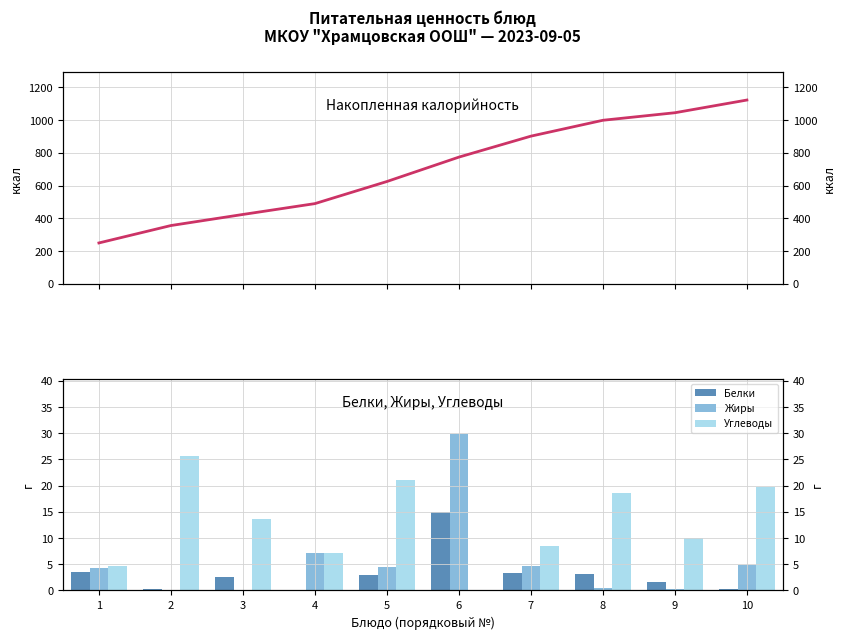

The Белки series shows 0.2 at 10. True or false?

False